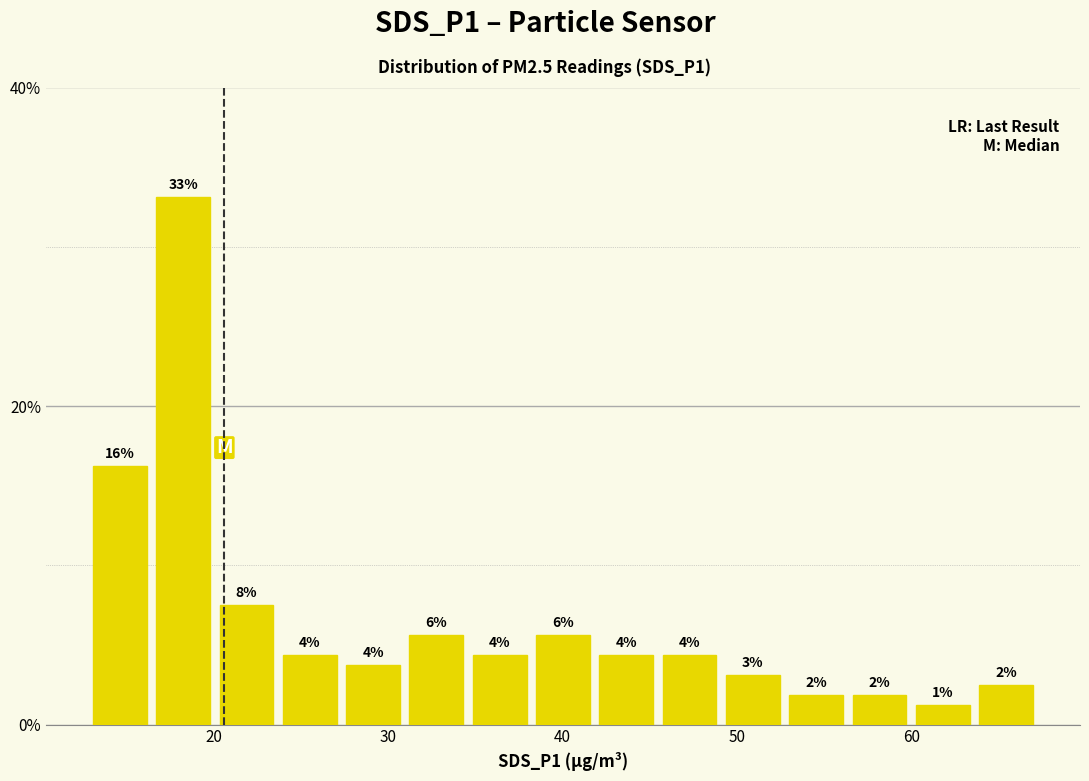

Read against the x-axis, roughly where is the centre of the tallest bar?

18